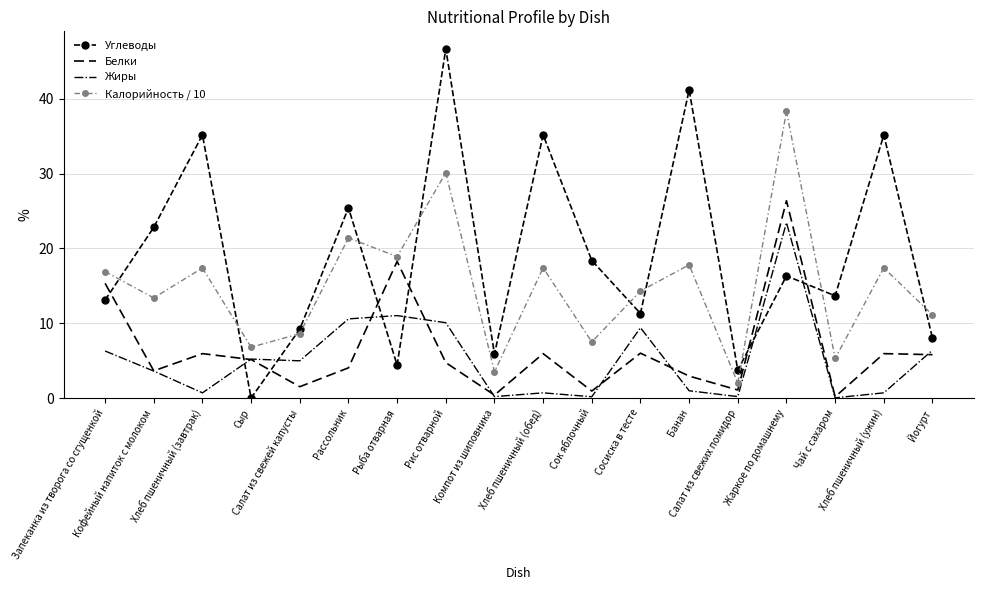

Where is the first local maximum for Углеводы?

Хлеб пшеничный (завтрак)